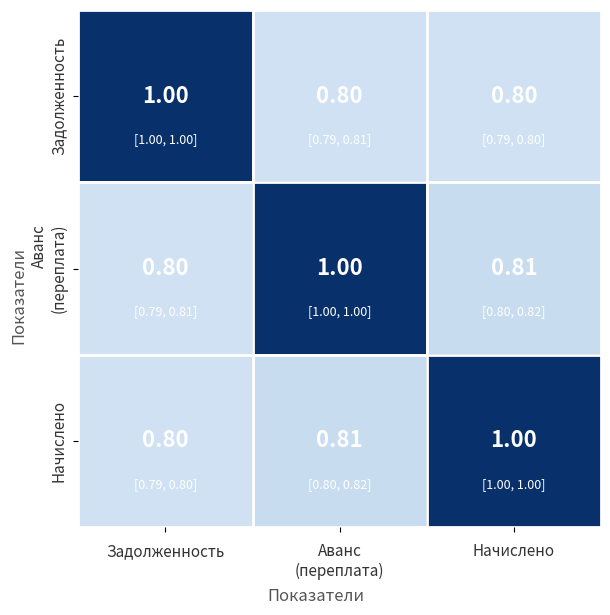

At how many categories does at least one series exceed 0?

3